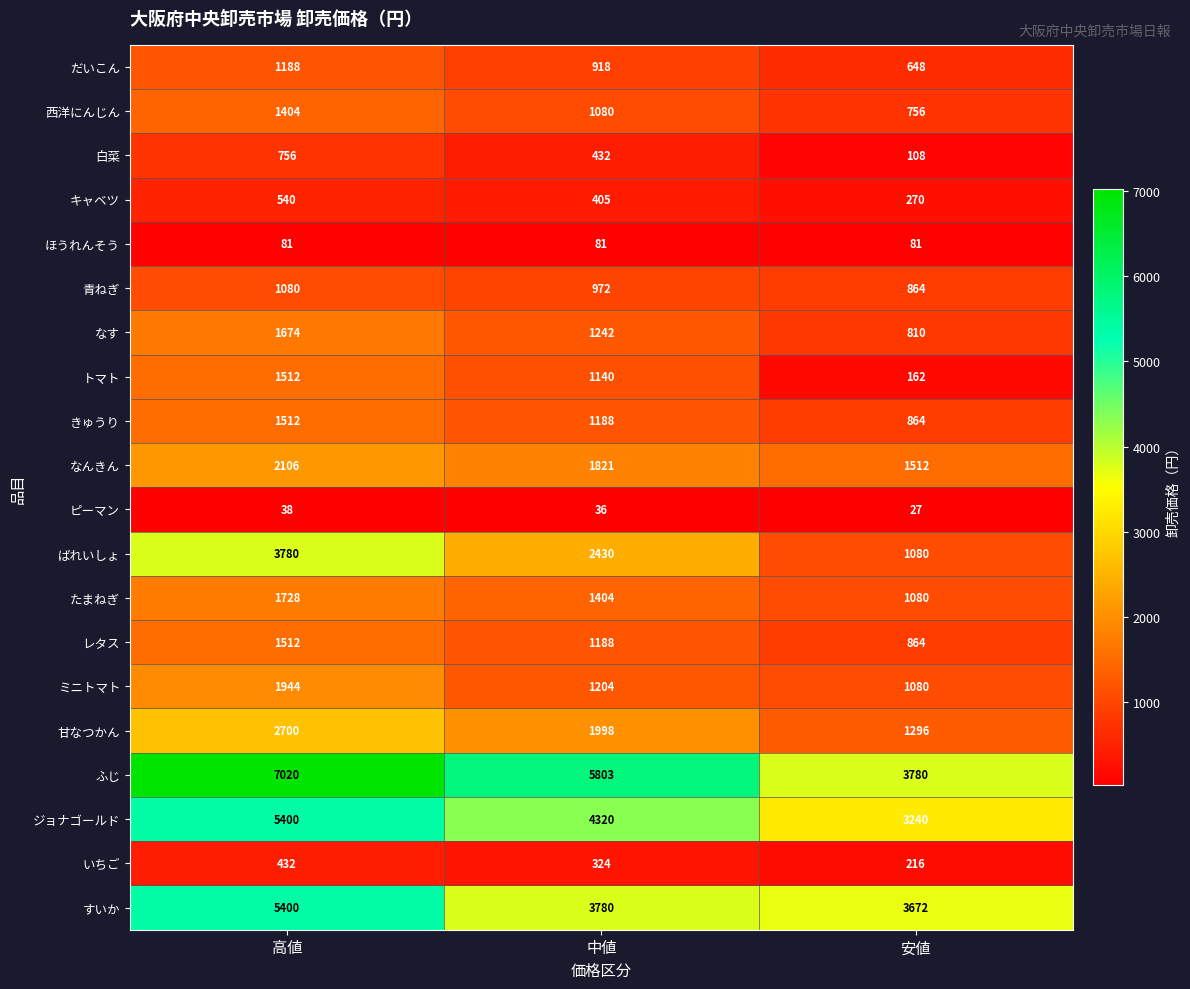

At which label does レタス first exceed 1188?

高値